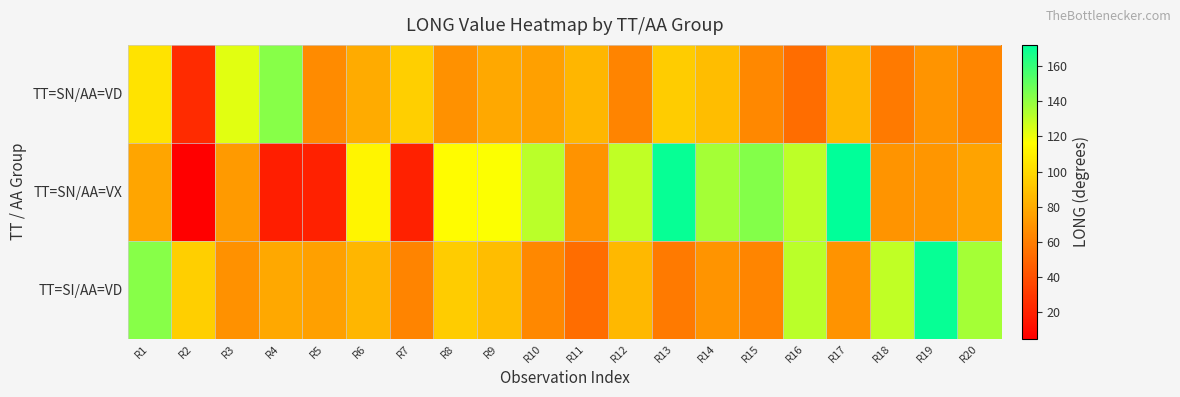

Reading right to left, what are all the values shown in this chart?

TT=SN/AA=VD: R20=63.3	R19=69.6	R18=58.6	R17=85.6	R16=53.0	R15=64.8	R14=87.6	R13=93.9	R12=62.9	R11=84.9	R10=74.8	R9=78.5	R8=68.4	R7=95.3	R6=79.5	R5=65.8	R4=142.6	R3=123.1	R2=24.4	R1=104.7
TT=SN/AA=VX: R20=76.4	R19=70.7	R18=70.1	R17=172.1	R16=130.5	R15=142.9	R14=136.1	R13=170.5	R12=130.0	R11=69.2	R10=131.1	R9=116.7	R8=114.8	R7=19.6	R6=112.6	R5=19.6	R4=18.4	R3=72.5	R2=4.9	R1=77.0
TT=SI/AA=VD: R20=136.1	R19=170.5	R18=130.0	R17=69.2	R16=131.1	R15=63.3	R14=69.6	R13=58.6	R12=85.6	R11=53.0	R10=64.8	R9=87.6	R8=93.9	R7=62.9	R6=84.9	R5=74.8	R4=78.5	R3=68.4	R2=95.3	R1=142.6